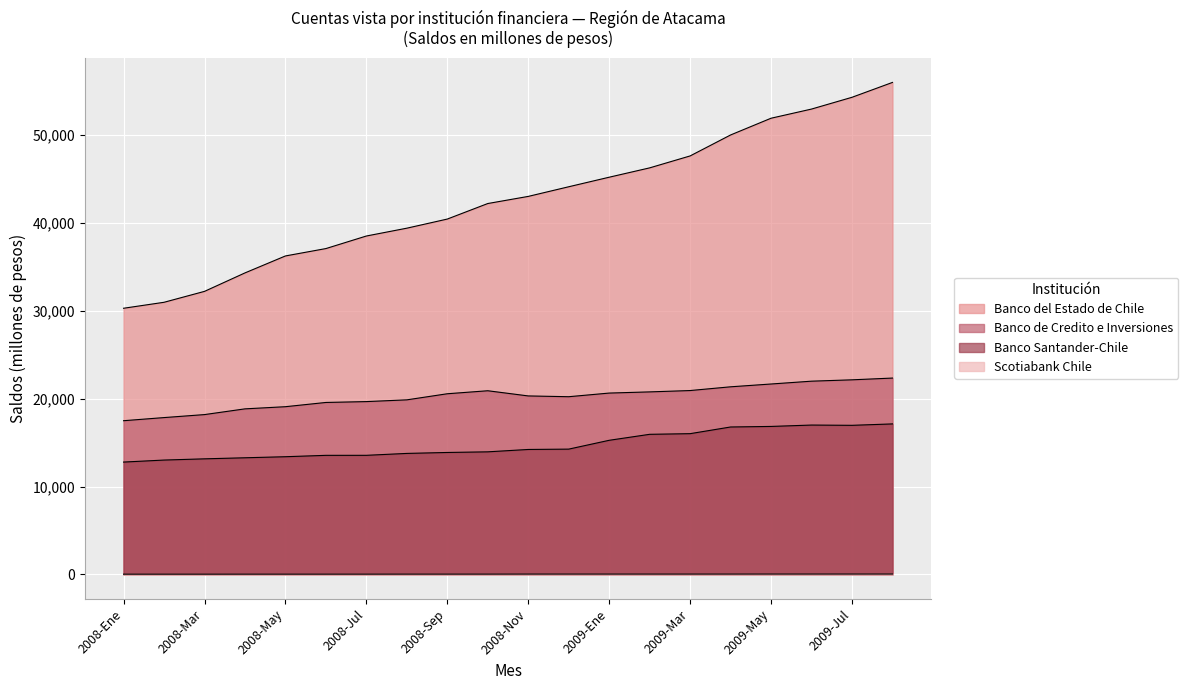

At which label does Scotiabank Chile reach its peak?

2009-Ago